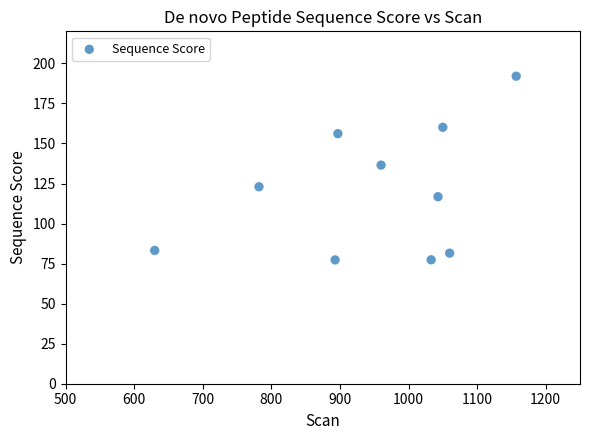

What Y value in the scatter plot is closest to 134?

136.5